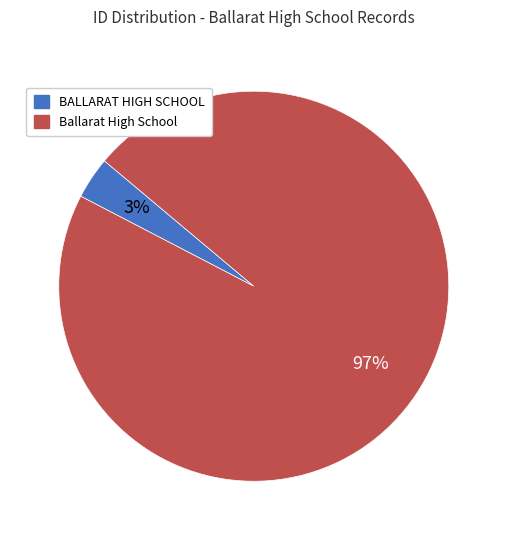

Which category has the smallest portion of the pie?

BALLARAT HIGH SCHOOL